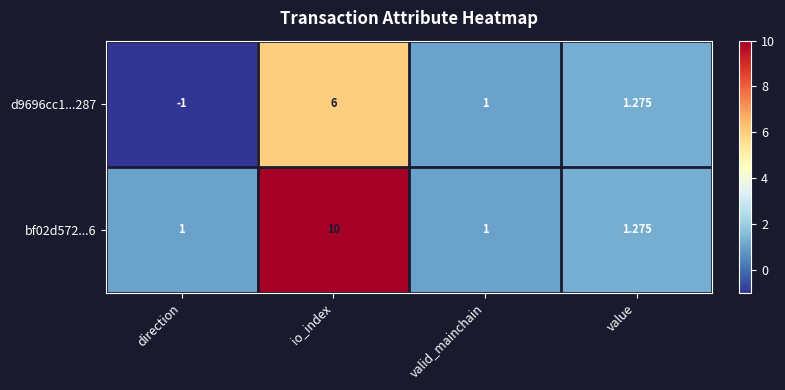

Where does the d9696cc1...287 series first go above 1?

io_index